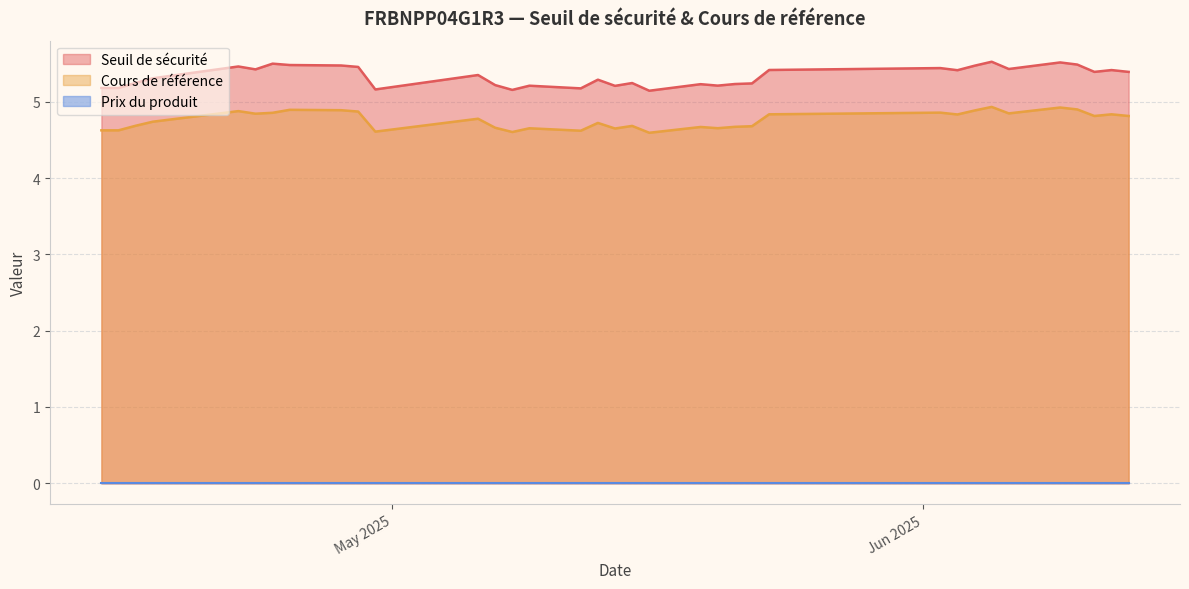

Does the chart have visible grid lines?

Yes